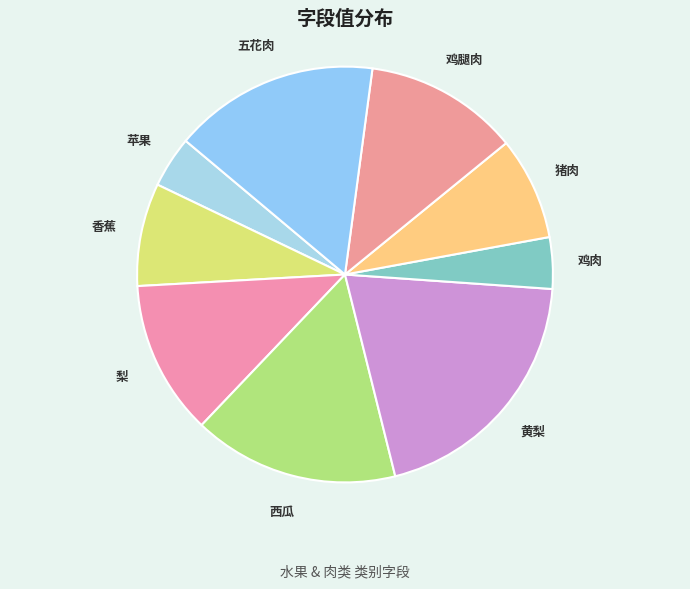

The 猪肉 slice represents 15% of the pie. True or false?

False